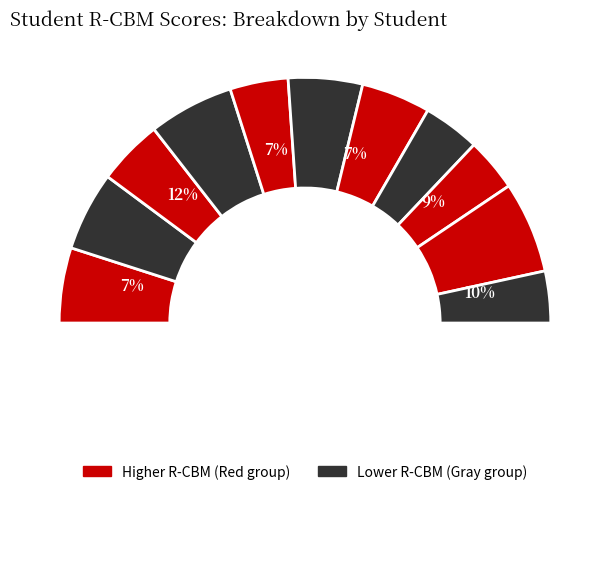

Is the sum of Bell, Chynna and Hopkins, Payton greater than half?

No